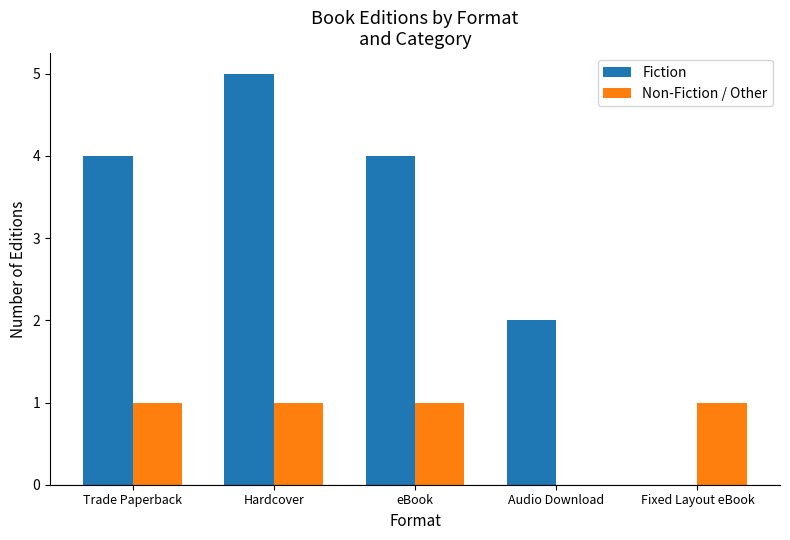

What value does the Fiction series have at Trade Paperback?

4